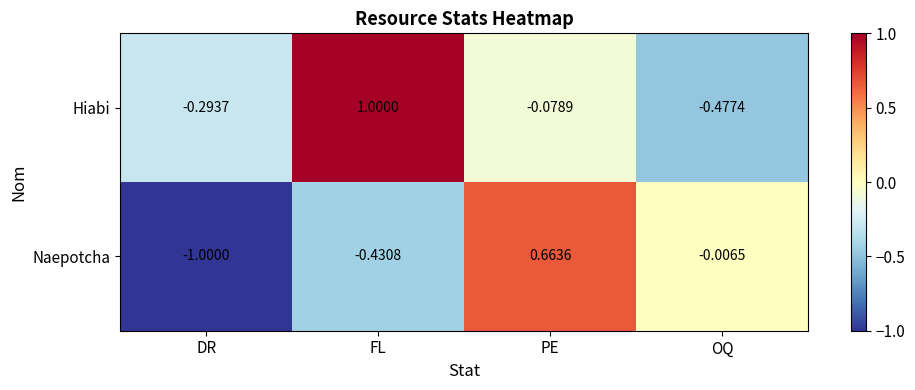

How many values in the Naepotcha series are below 0?

3